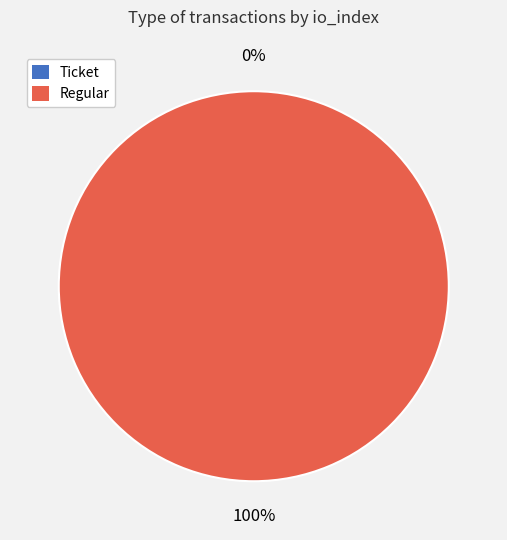

Which slice is the smallest?

Ticket (io_index=0)